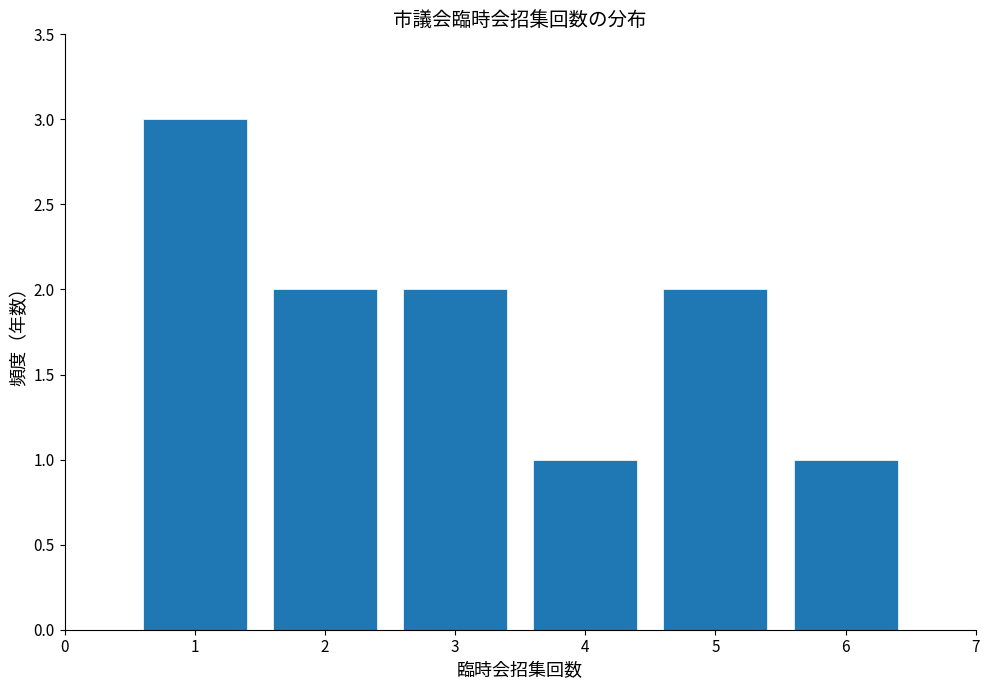

Reading right to left, extract all data points from this chart.

1	2	1	2	2	3